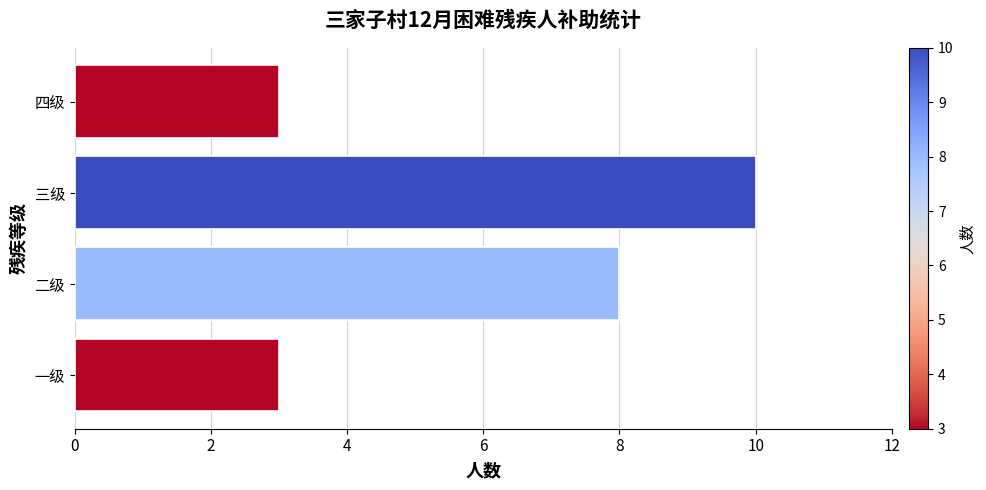

Read the value at 一级.

3